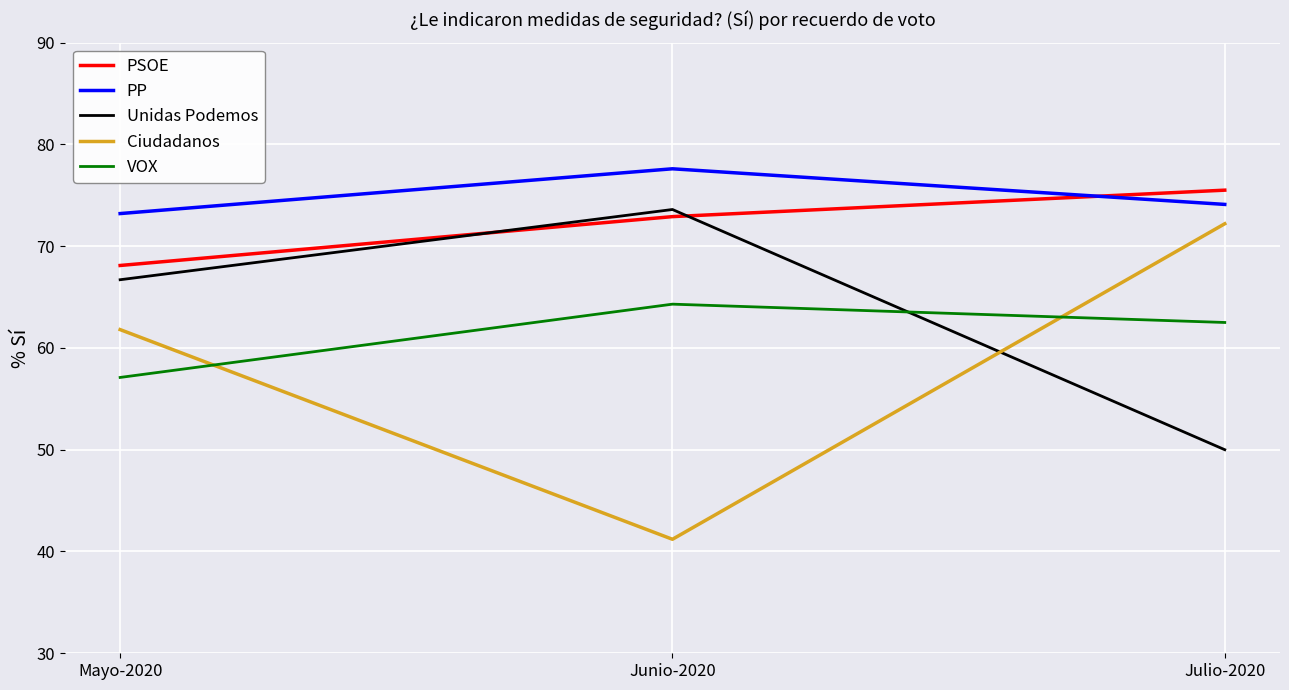

What are all the series names shown in the legend?

PSOE, PP, Unidas Podemos, Ciudadanos, VOX